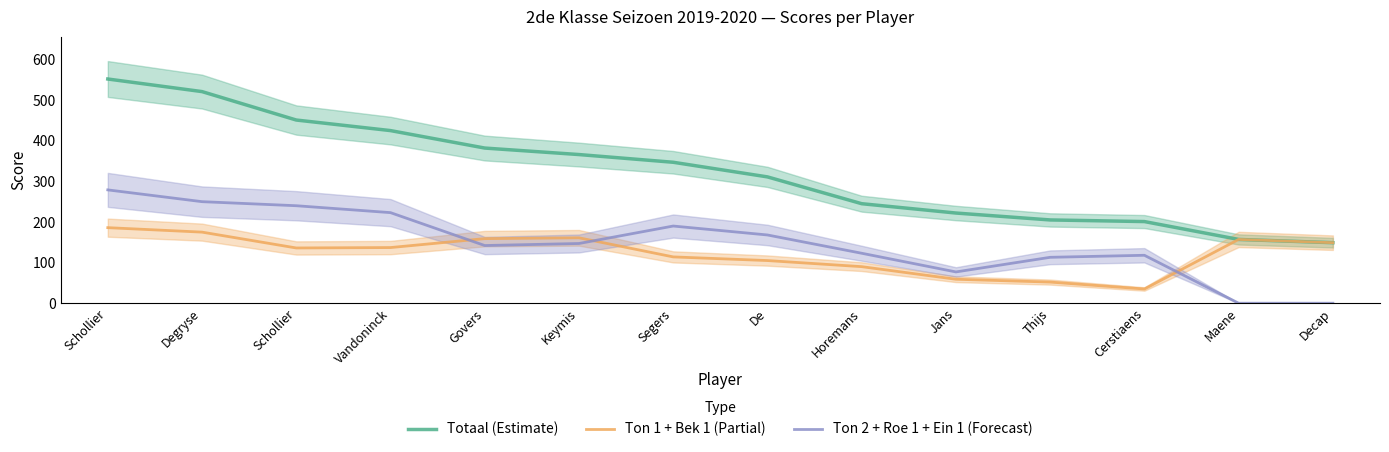

At which label does Ton 1 + Bek 1 (Partial) first exceed 137?

Schollier